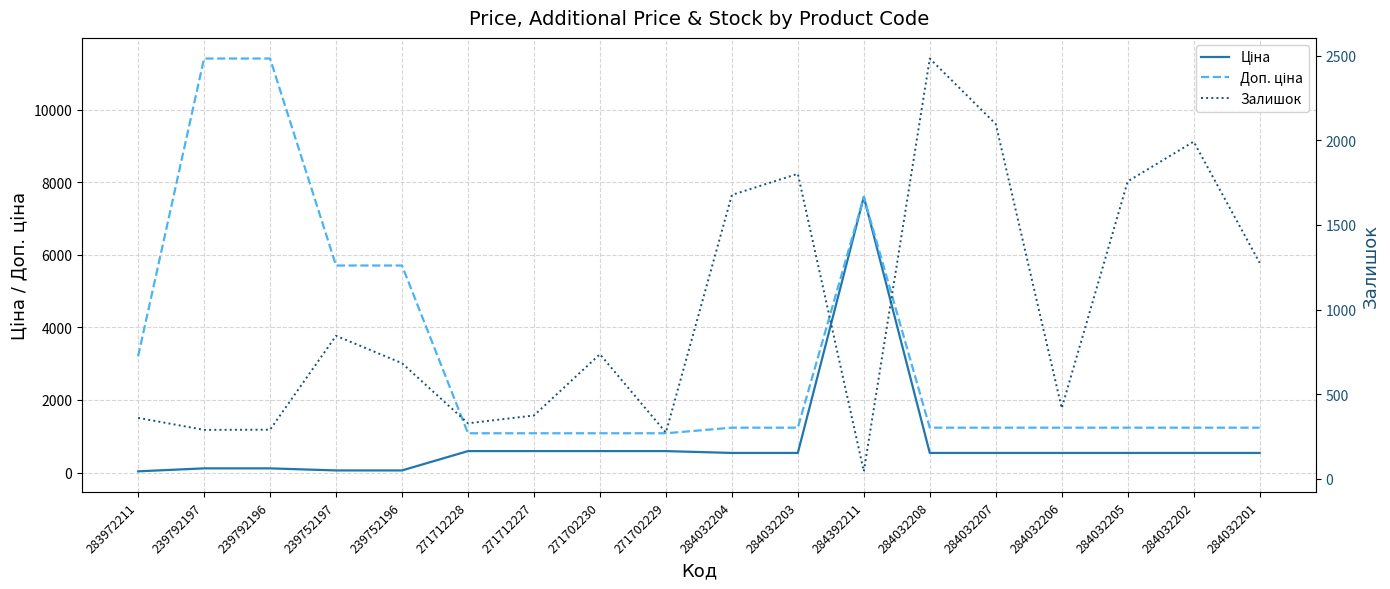

Where do Доп. ціна and Залишок first cross each other?

271702229 and 284032204